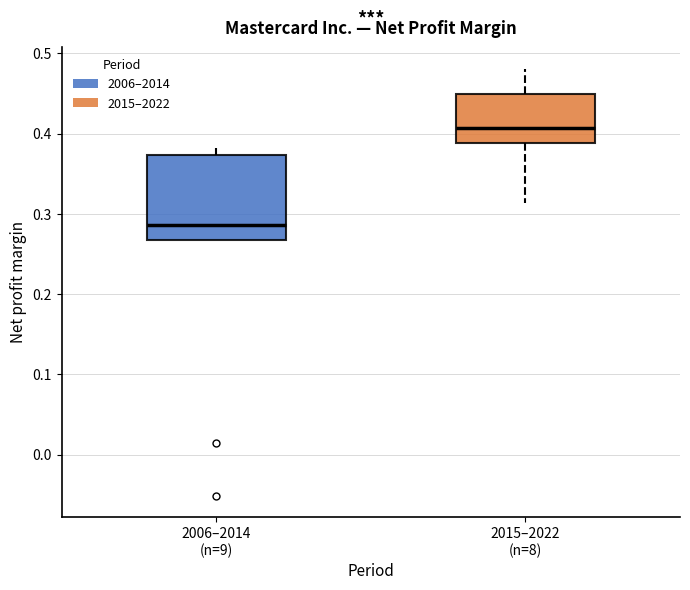

Where does the lower whisker of the box for 2015–2022 (n=8) end on the y-axis? The values are not printed on the chart, so give them approximately, as read against the axis.

0.31